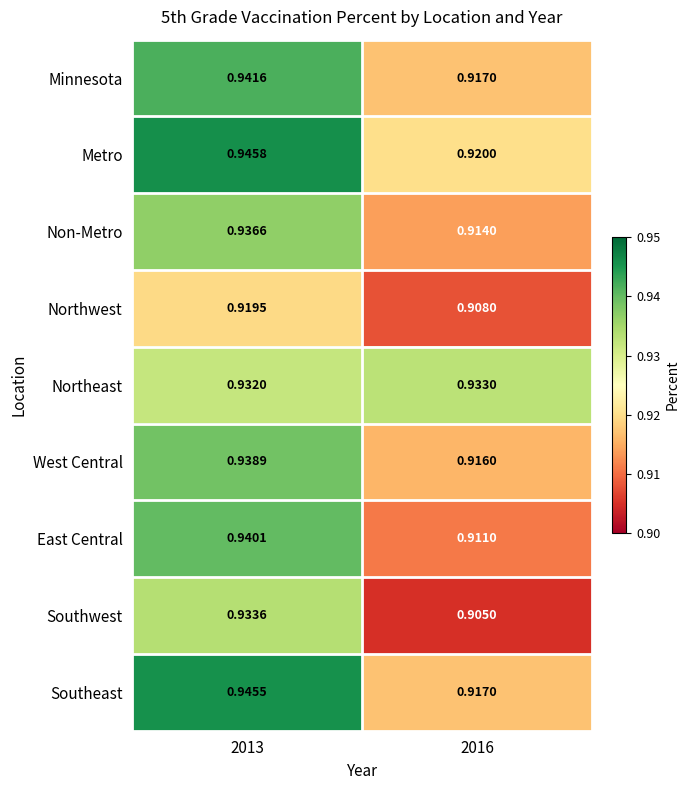

Which label corresponds to the smallest value in the chart?

2016